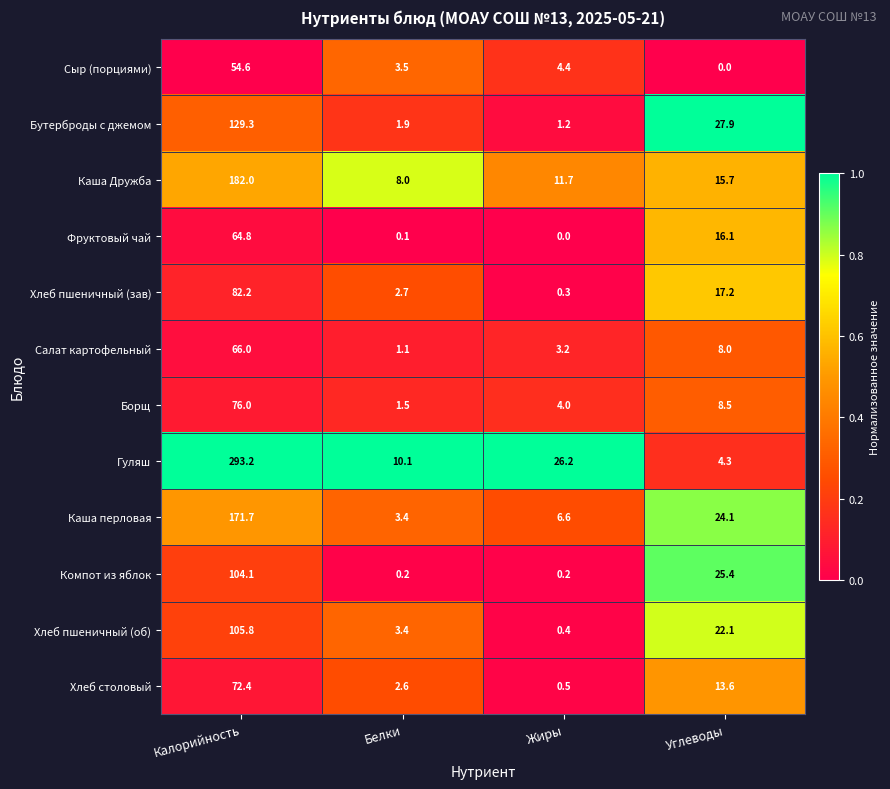

Which series has the largest total across all categories?

Гуляш